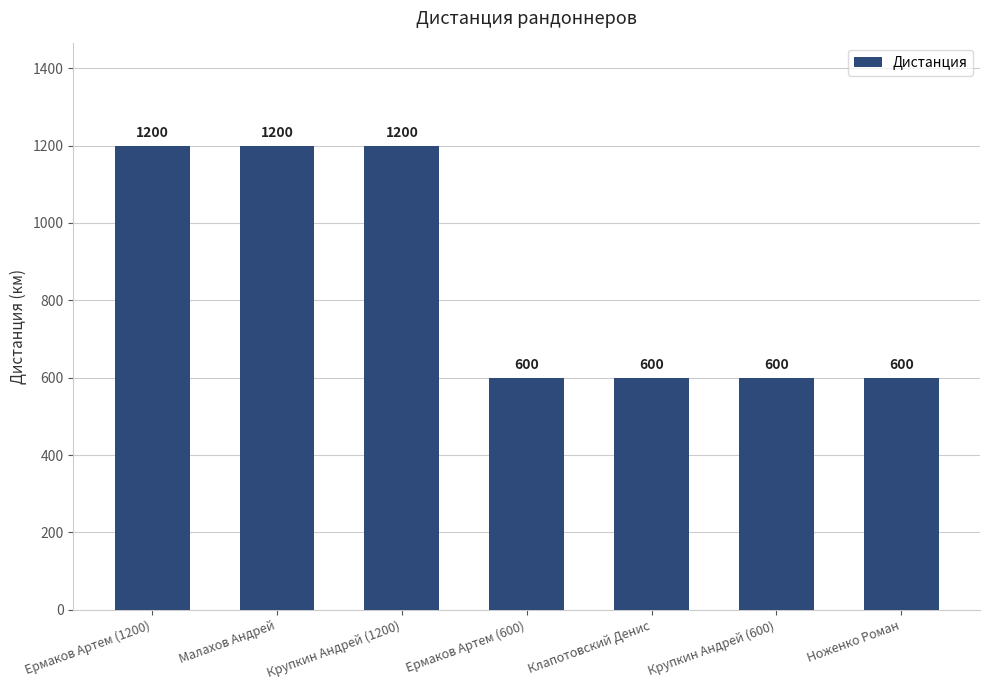

Does the chart contain stacked bars?

No